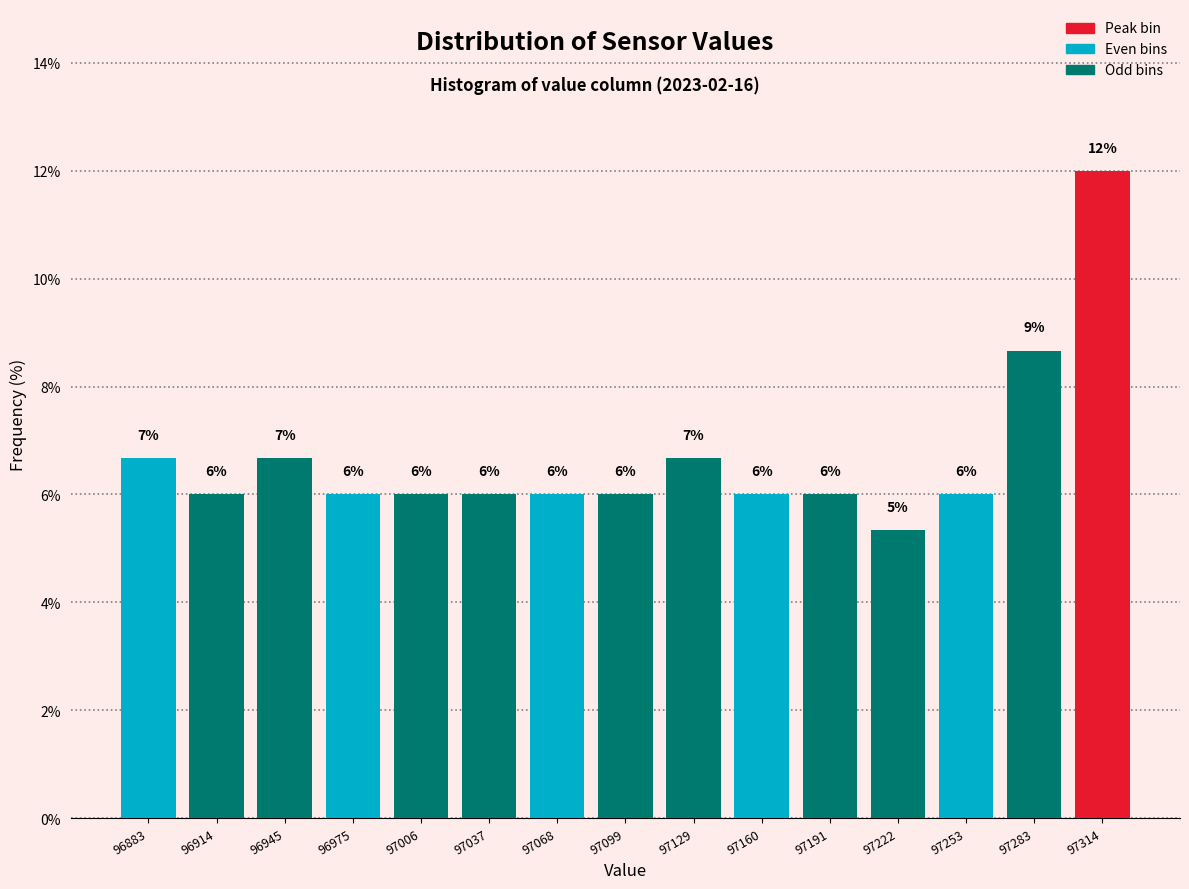

Which range on the x-axis has the tallest bar?

97300 to 97330